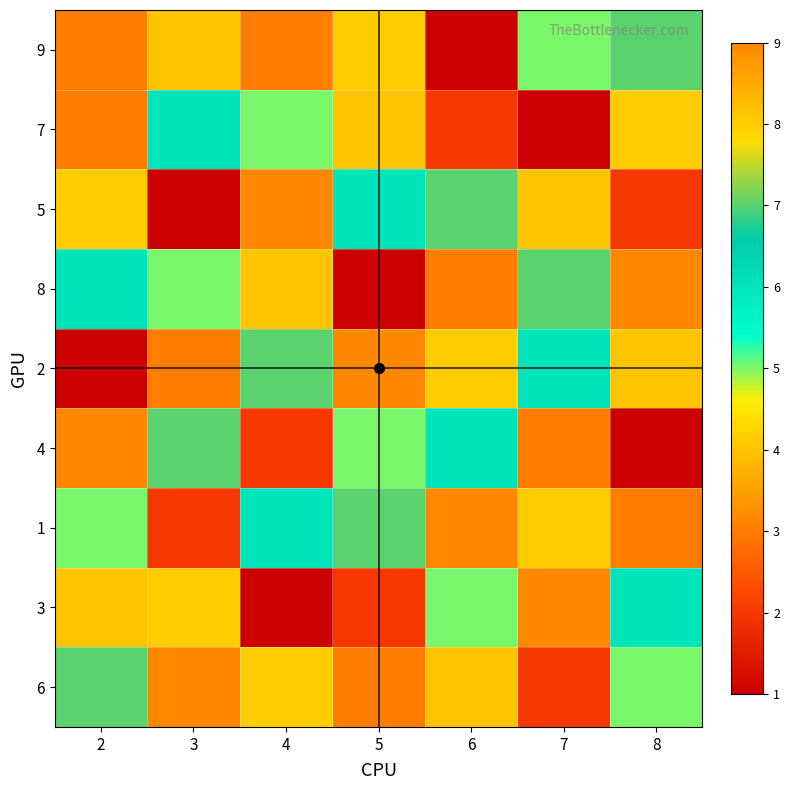

Reading right to left, transcribe all the data shown in this chart.

9: 8=7	7=5	6=1	5=8	4=3	3=4	2=3
7: 8=8	7=1	6=2	5=4	4=5	3=6	2=3
5: 8=2	7=4	6=7	5=6	4=9	3=1	2=8
8: 8=9	7=7	6=3	5=1	4=4	3=5	2=6
2: 8=4	7=6	6=8	5=9	4=7	3=3	2=1
4: 8=1	7=3	6=6	5=5	4=2	3=7	2=9
1: 8=3	7=8	6=9	5=7	4=6	3=2	2=5
3: 8=6	7=9	6=5	5=2	4=1	3=8	2=4
6: 8=5	7=2	6=4	5=3	4=8	3=9	2=7